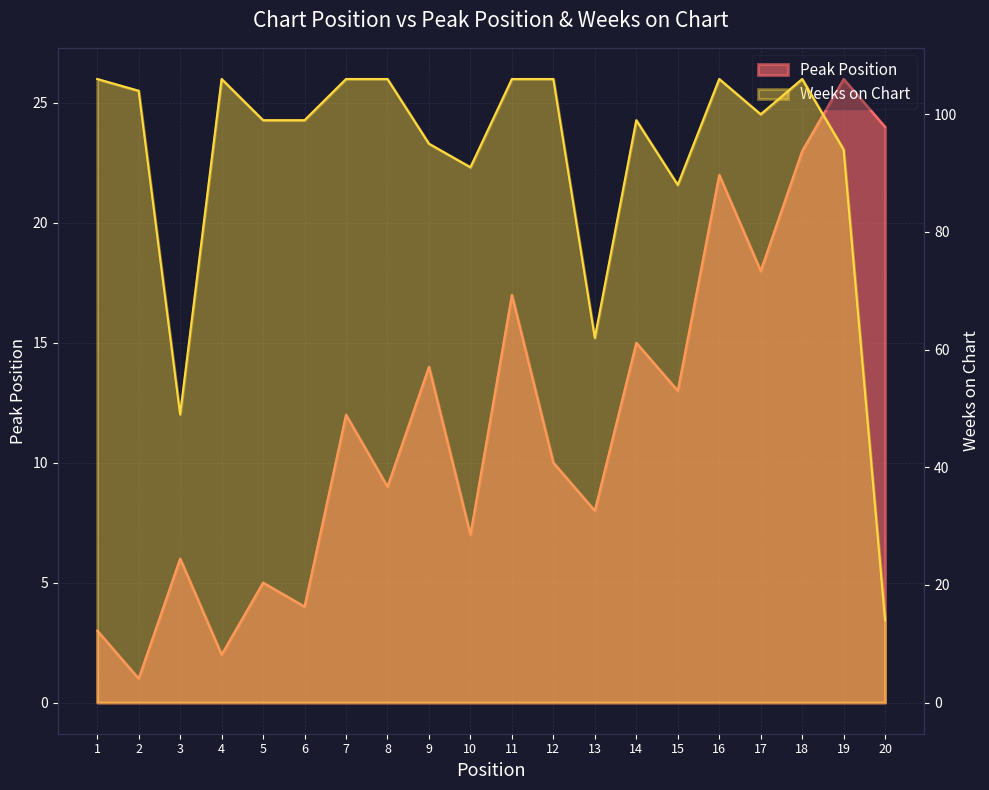

Which series ends up on top after the final intersection of Peak Position and Weeks on Chart?

Peak Position